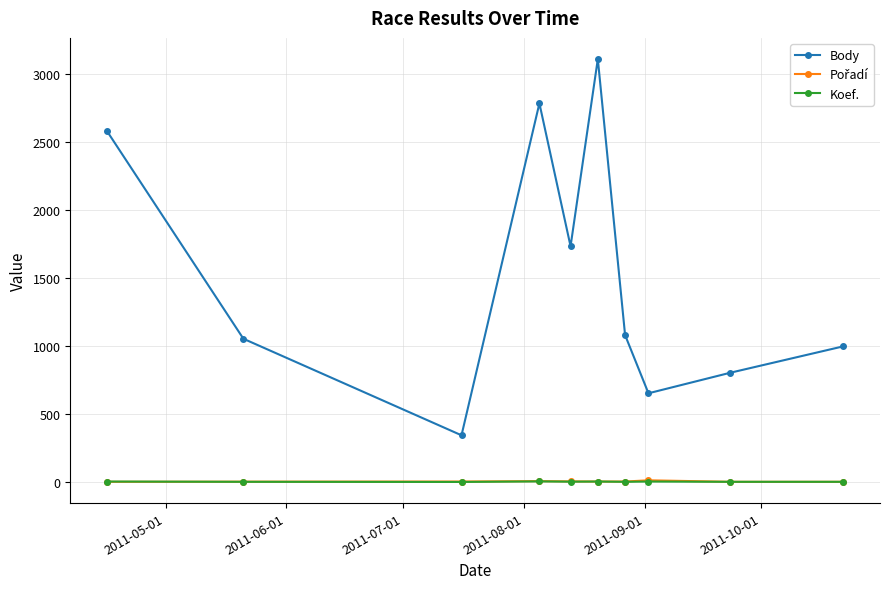

What is the lowest value of the Body series?

344